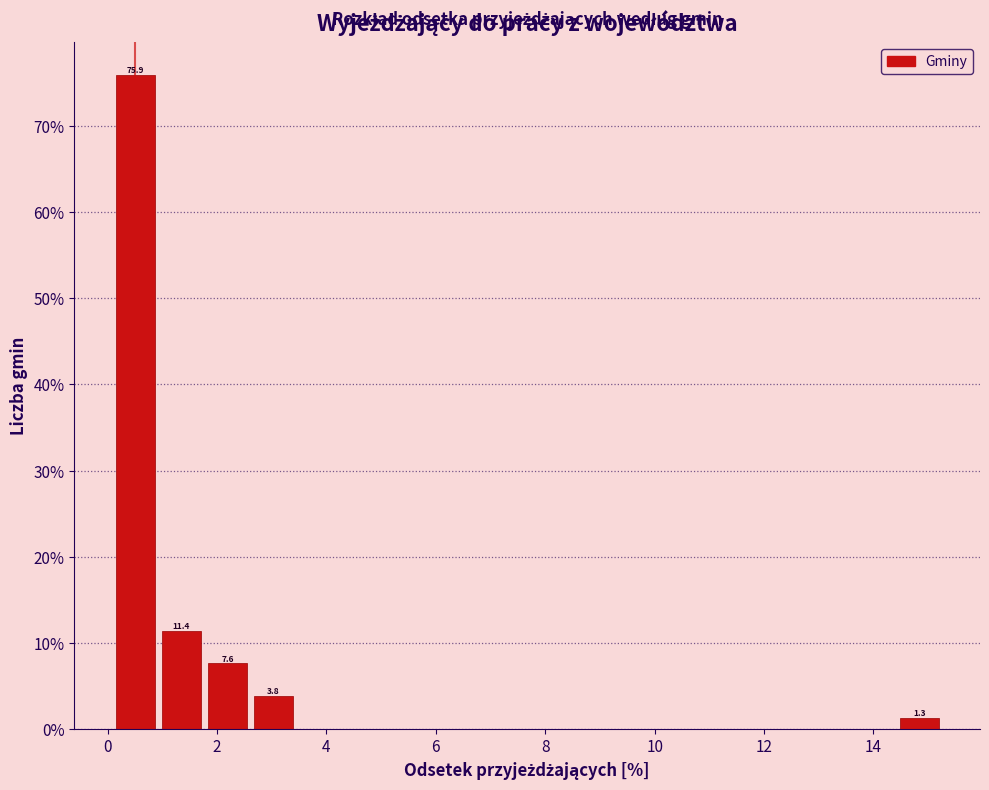

Over which range of the x-axis is the bar tallest?

0.0 to 1.0